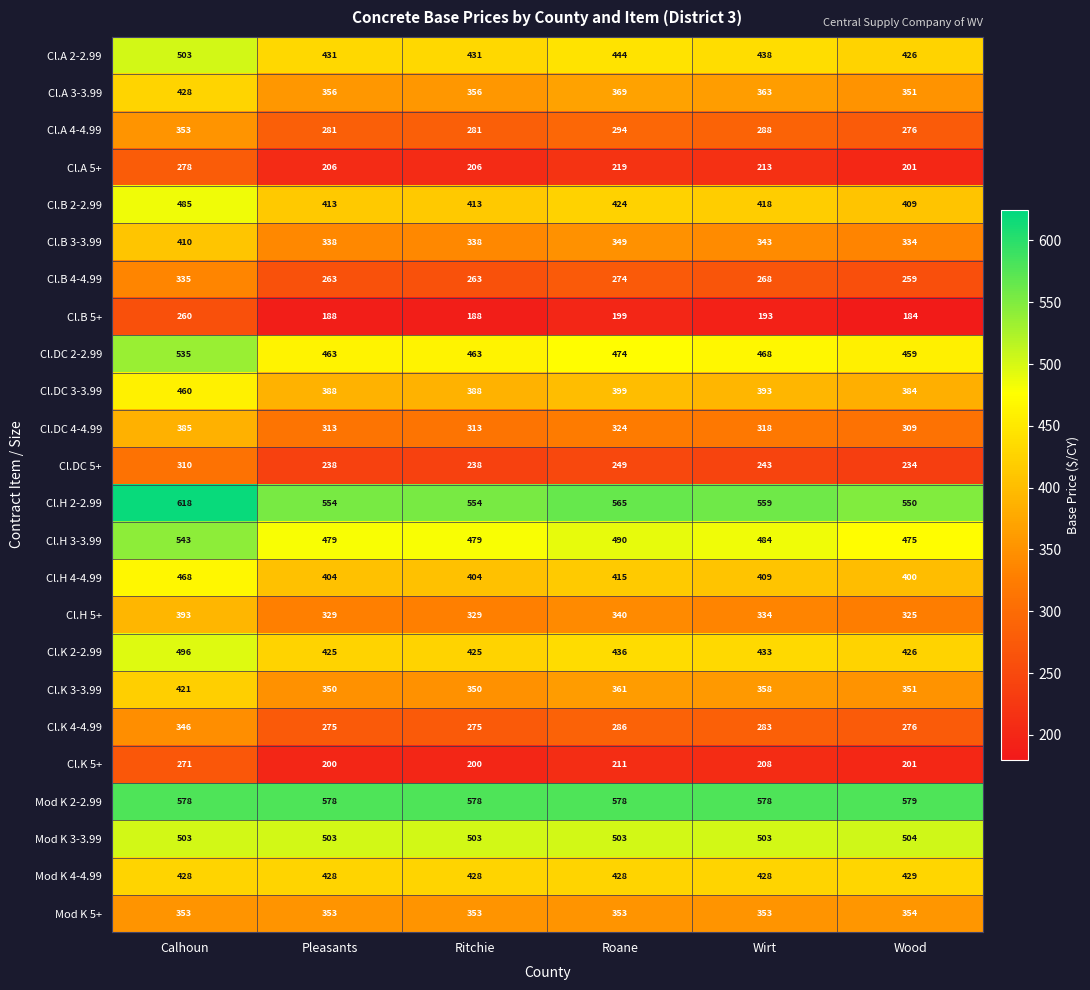

What is the average value of the Cl.DC 5+ series?

252